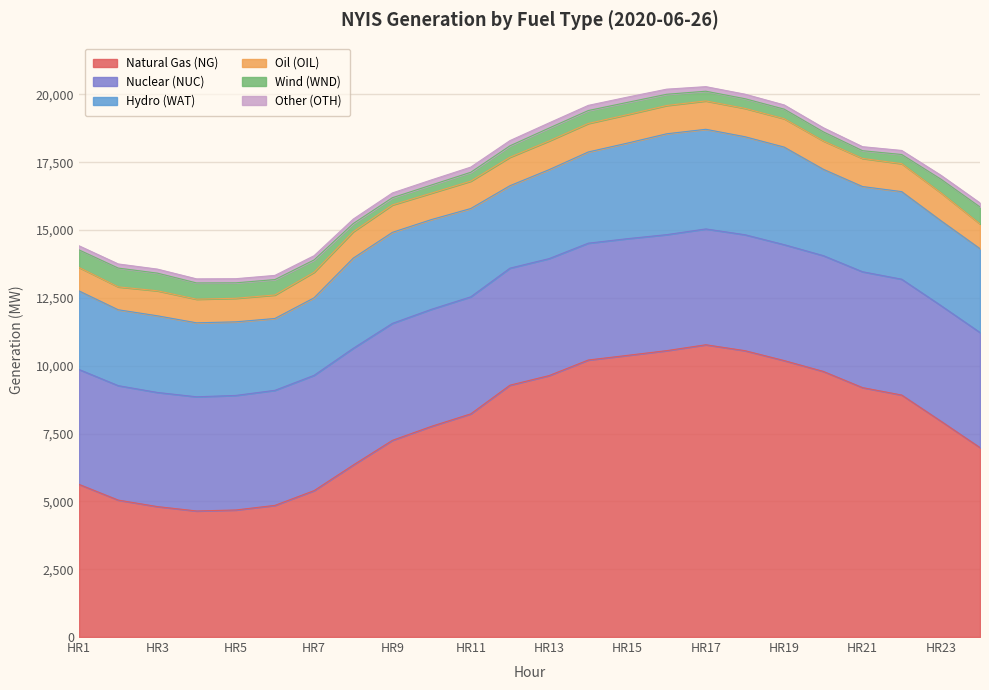

In Natural Gas (NG), how many points are lower than both neighbors (excluding endpoints)?

1